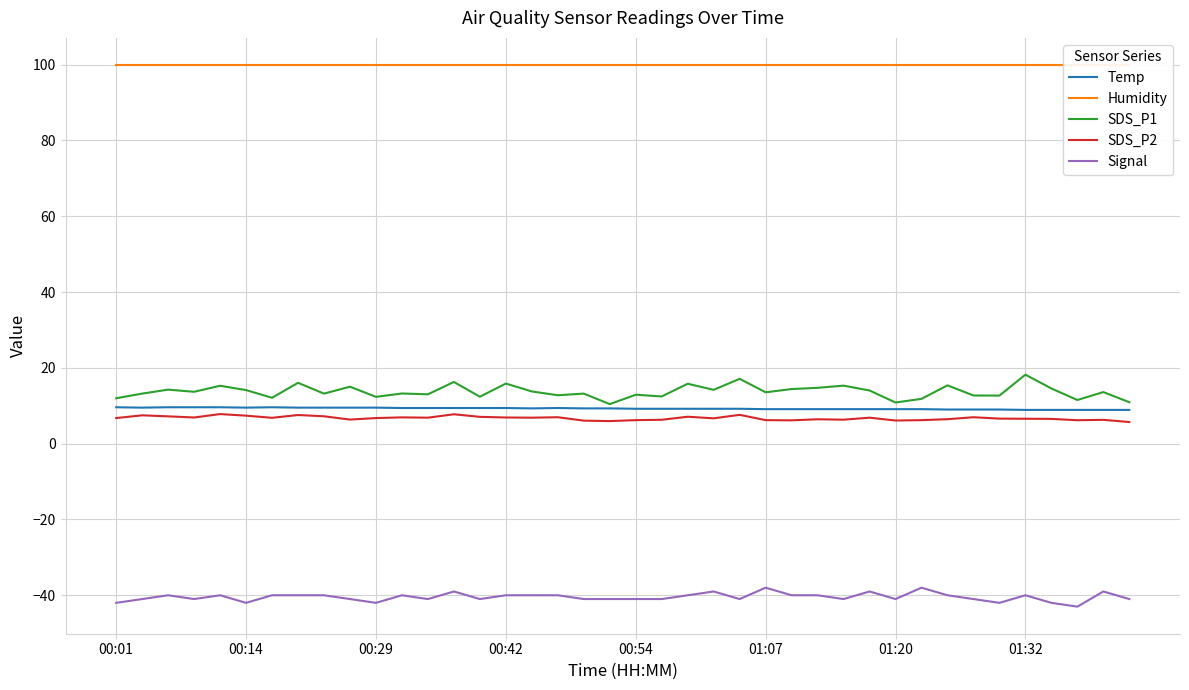

What is the lowest value of the SDS_P2 series?

5.7